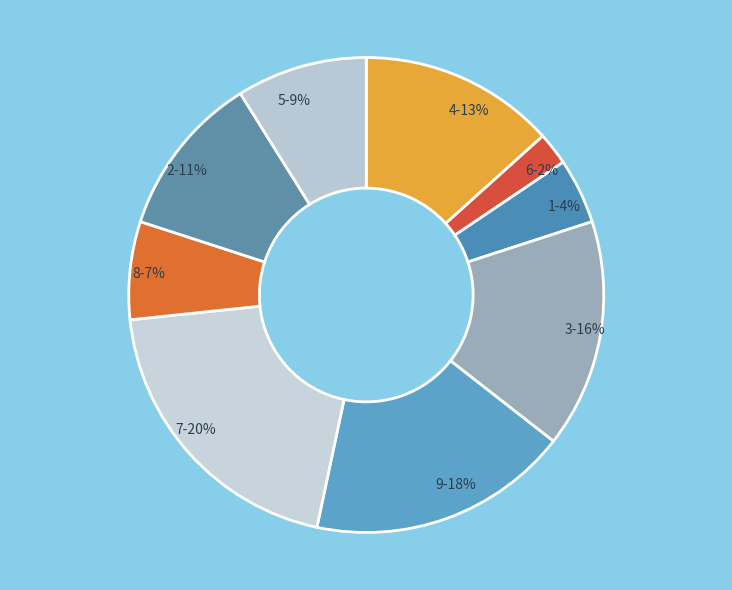

How many segments does this pie chart have?

9